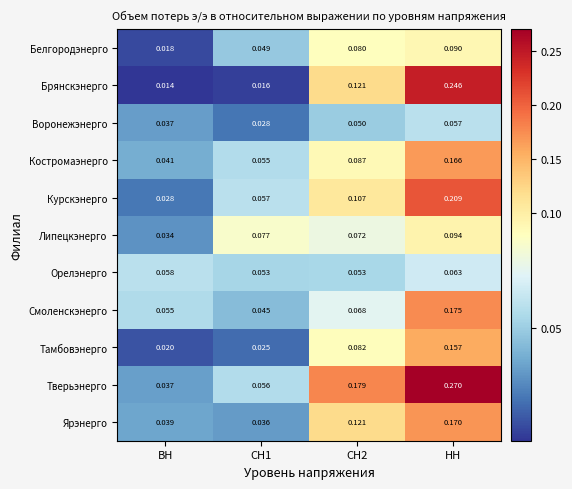

How many categories are shown in the chart?

4